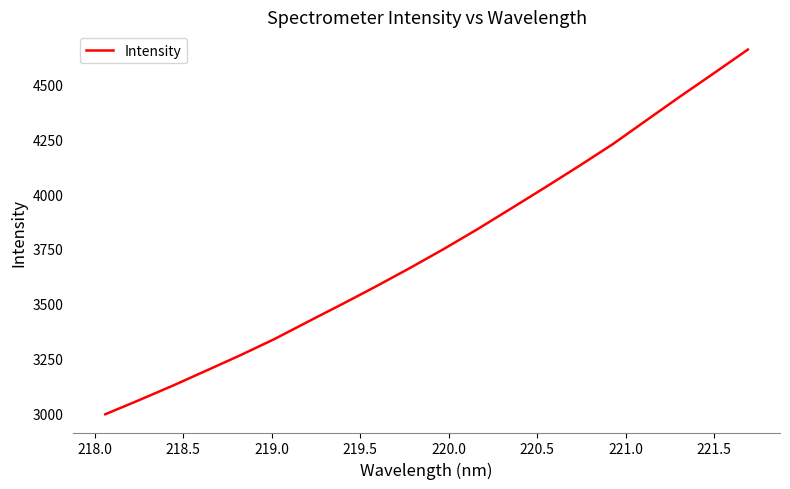

What is the difference between the maximum and minimum values?

1658.9